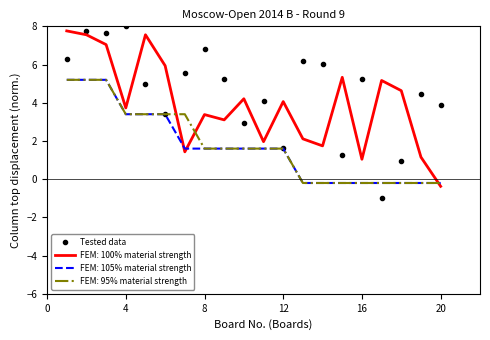

What is the greatest value displayed?

8.0